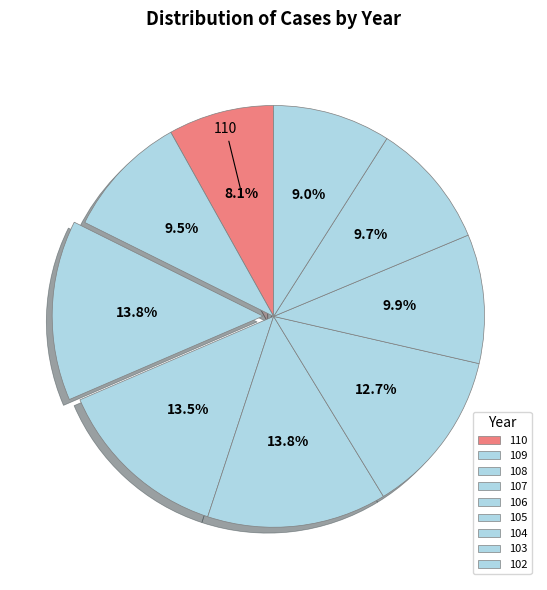

What is the ratio of the value at 107 to the value at 104?

1.4